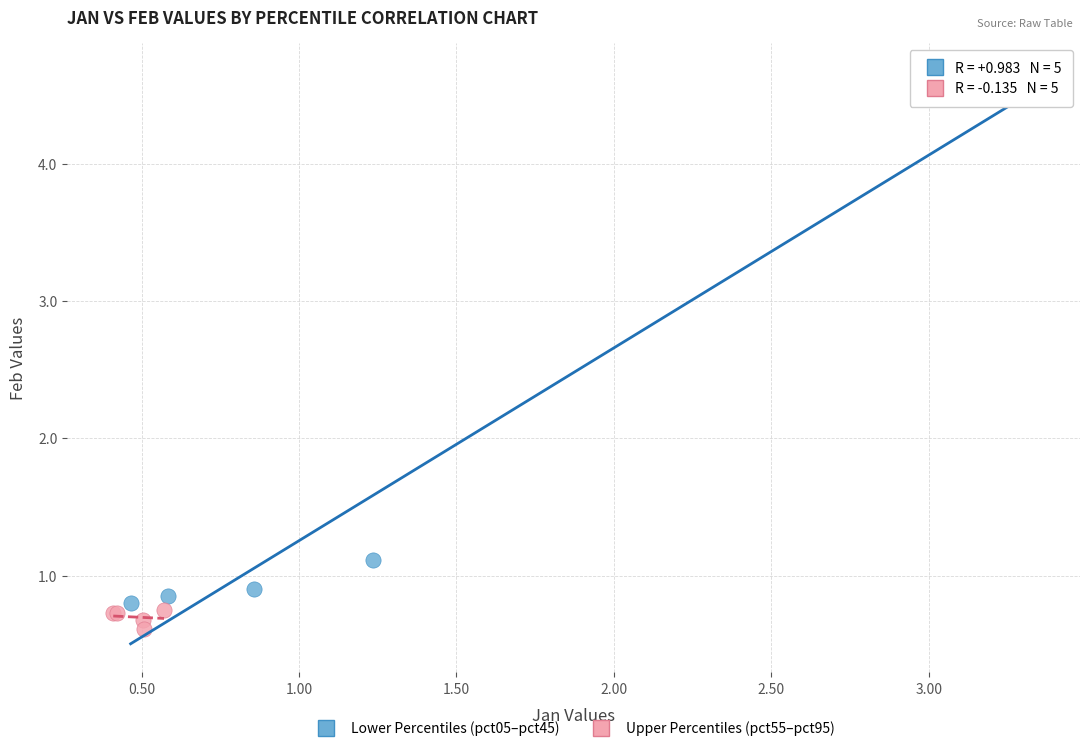

Which series has the widest spread of Y values?

Lower Percentiles (pct05–pct45)